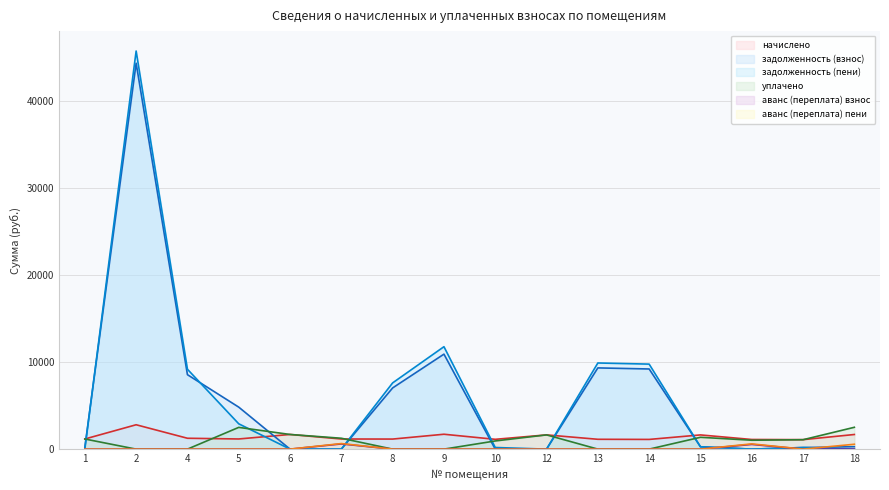

What is the maximum value for задолженность (пени)?

45749.3